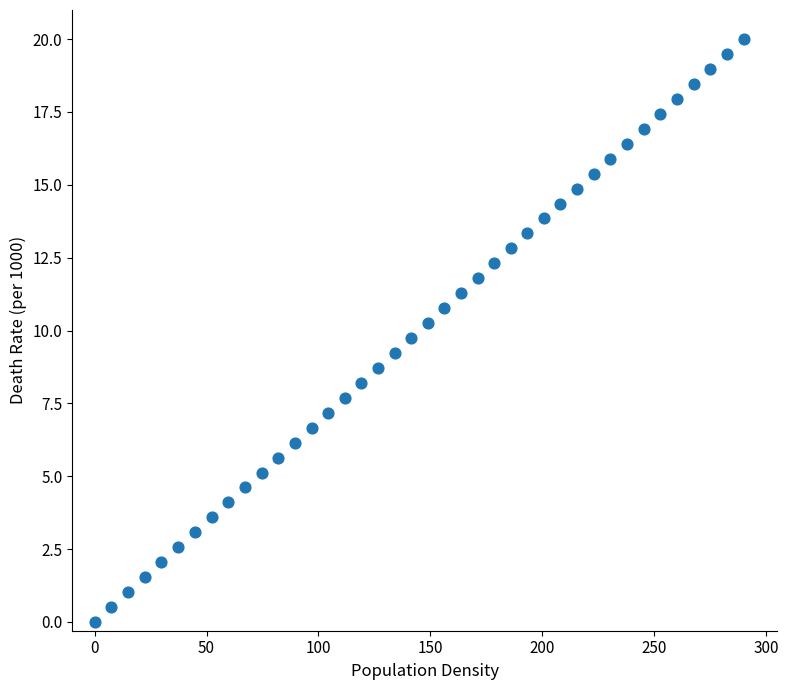

What is the range of Y values (max minus min)?

20.0